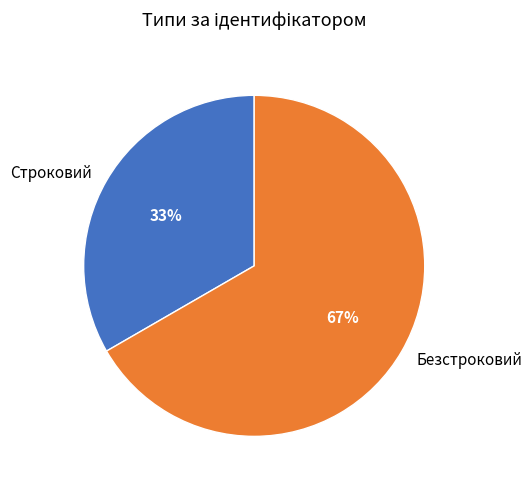

Between Безстроковий and Строковий, which is larger?

Безстроковий